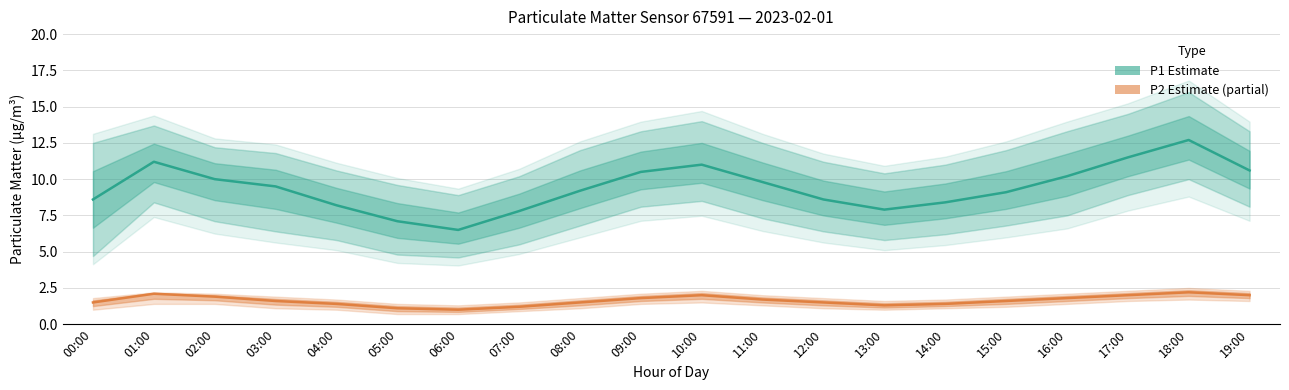

Does the chart have visible grid lines?

Yes